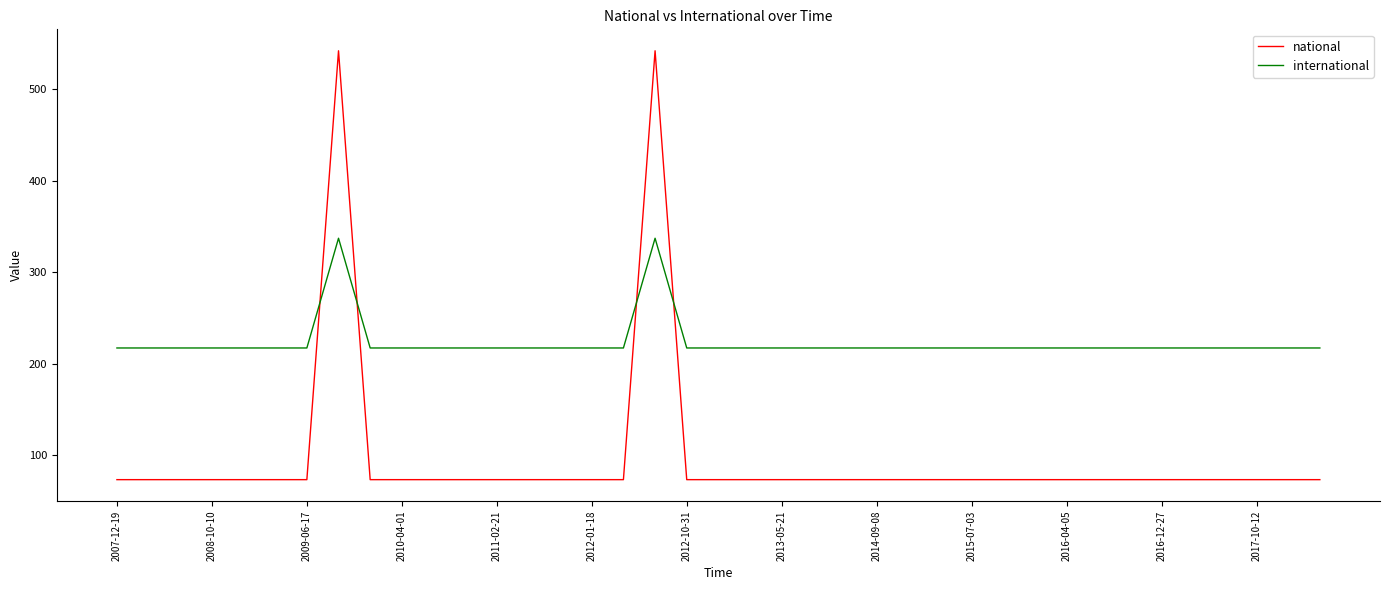

List the series in order of their overall mean, highest first.

international, national